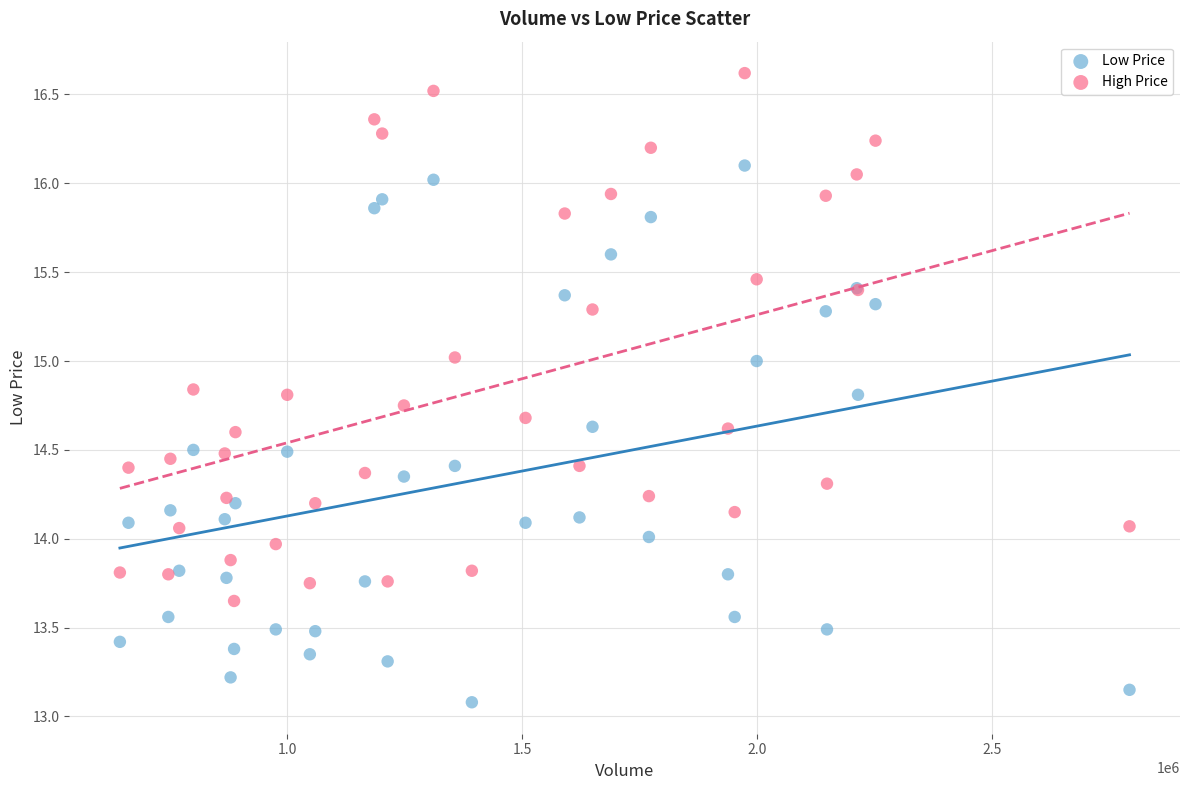

What is the X range (max minus min) for the scatter plot?

2149300.0